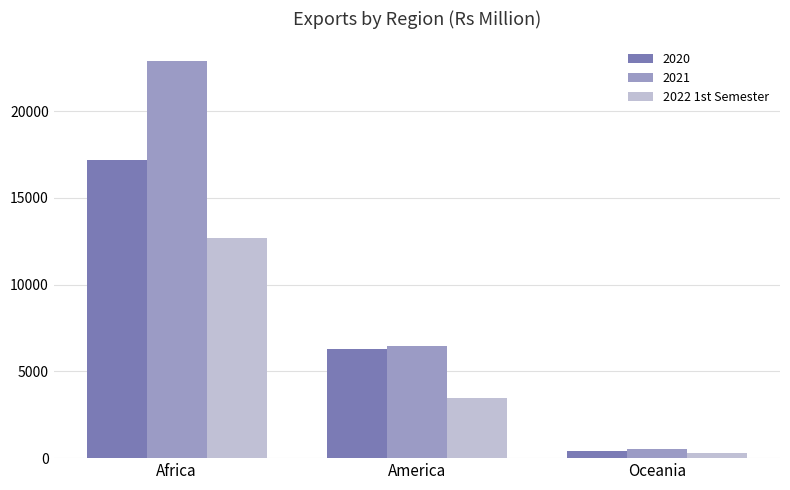

Reading left to right, extract all data points from this chart.

2020: Africa=17204	America=6272	Oceania=420
2021: Africa=22881	America=6482	Oceania=535
2022 1st Semester: Africa=12674	America=3485	Oceania=301